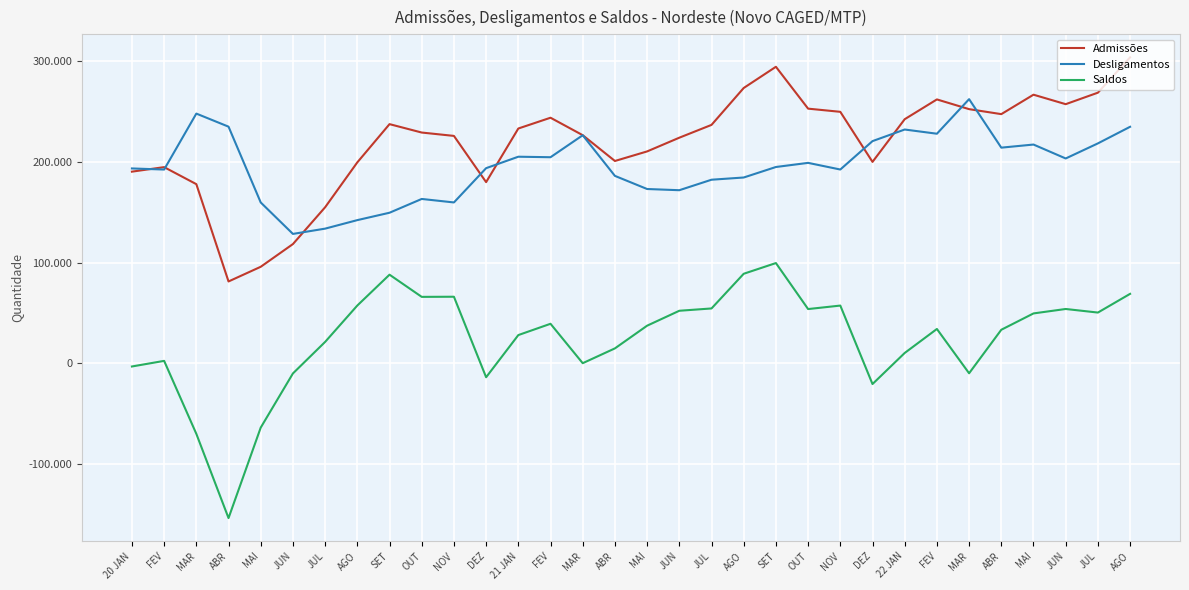

What are all the series names shown in the legend?

Admissões, Desligamentos, Saldos